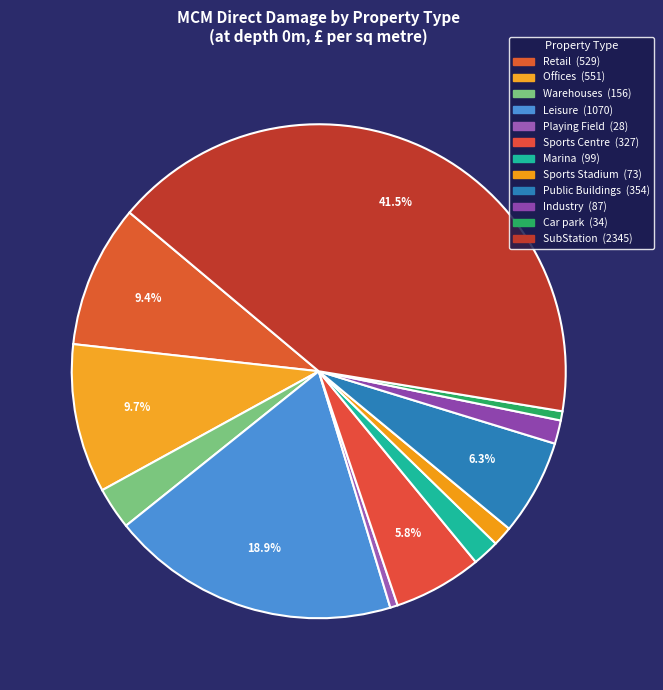

The Sports Stadium slice represents 1% of the pie. True or false?

True